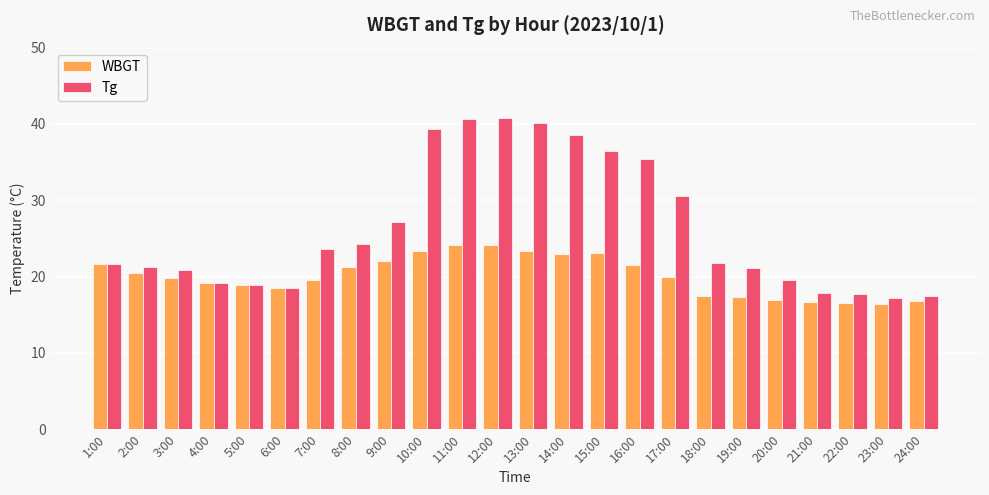

What is the spread (max minus min) of values at 10:00?

16.0